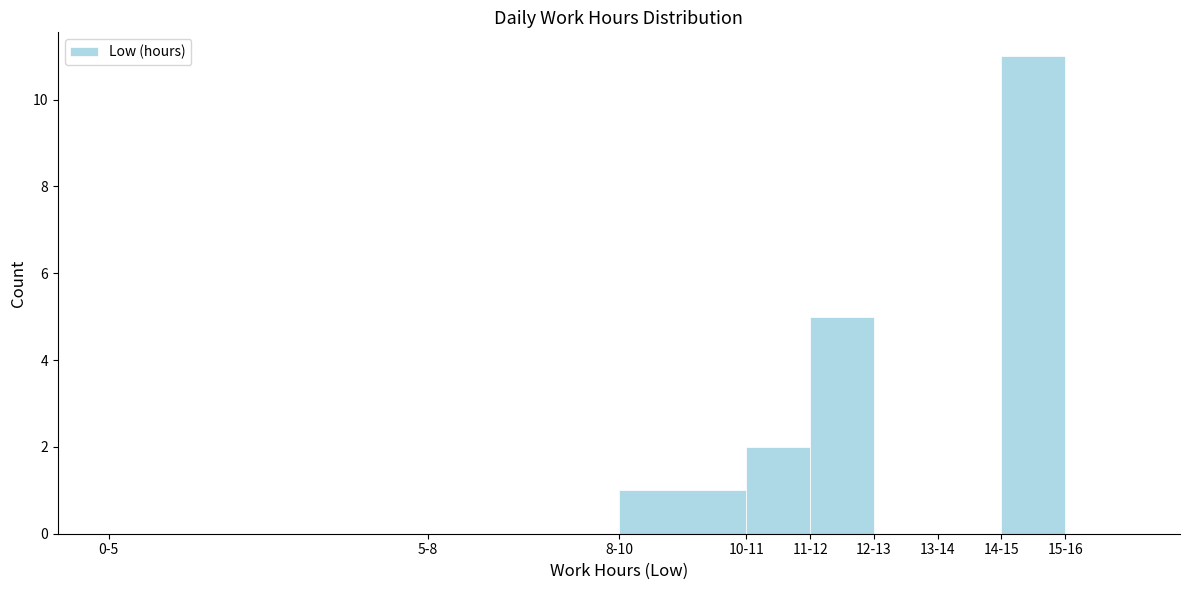

Reading left to right, what are all the values shown in this chart?

0-5=0	5-8=0	8-10=1	10-11=2	11-12=5	12-13=0	13-14=0	14-15=11	15-16=0